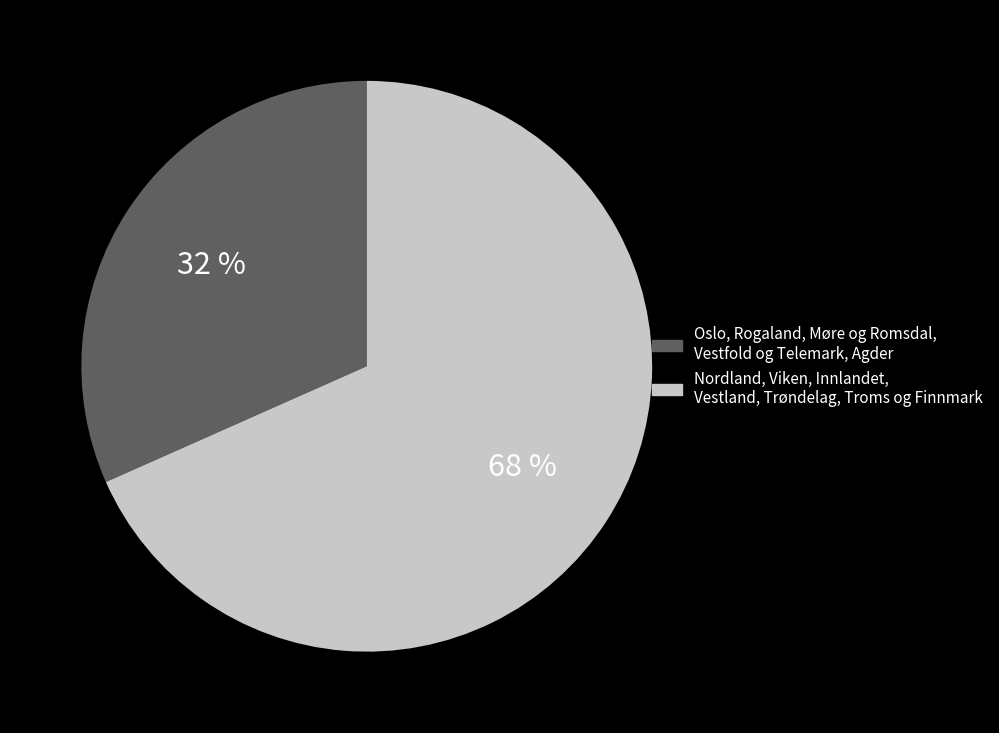

Is there a majority slice in this chart?

Yes